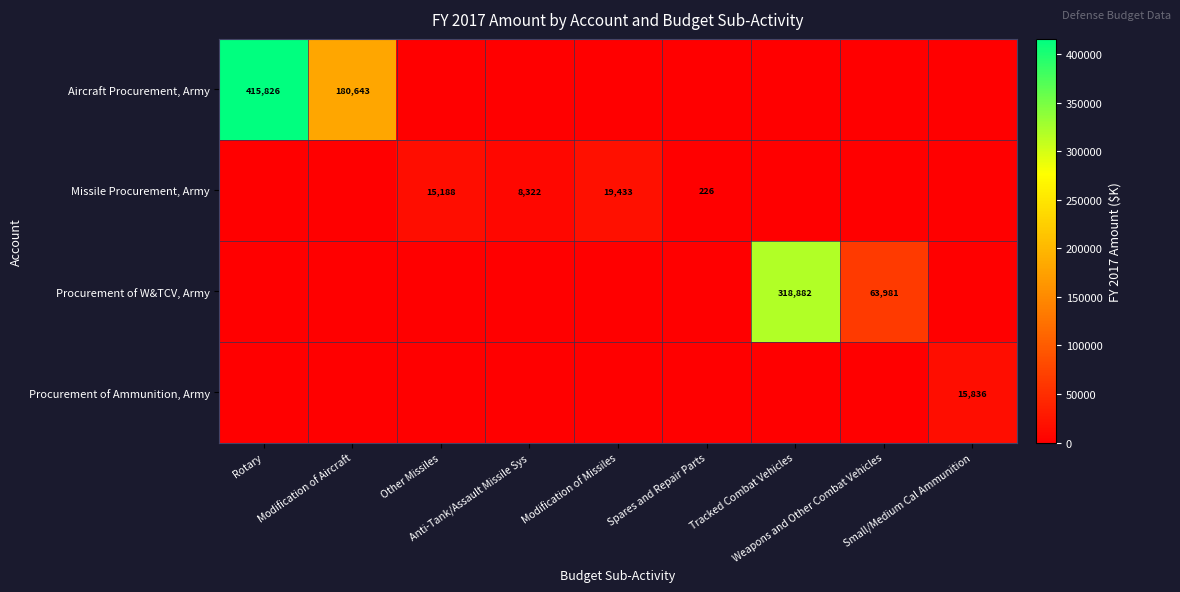

Rank the categories by Procurement of Ammunition, Army value from highest to lowest.

Small/Medium Cal Ammunition, Rotary, Modification of Aircraft, Other Missiles, Anti-Tank/Assault Missile Sys, Modification of Missiles, Spares and Repair Parts, Tracked Combat Vehicles, Weapons and Other Combat Vehicles